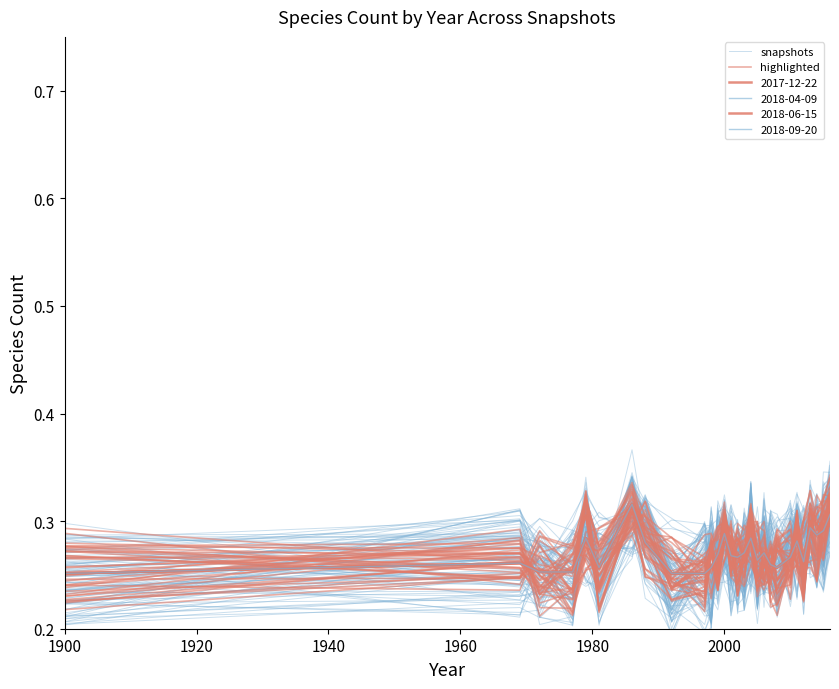

What is the difference between the maximum and minimum values in the snapshots series?

0.1